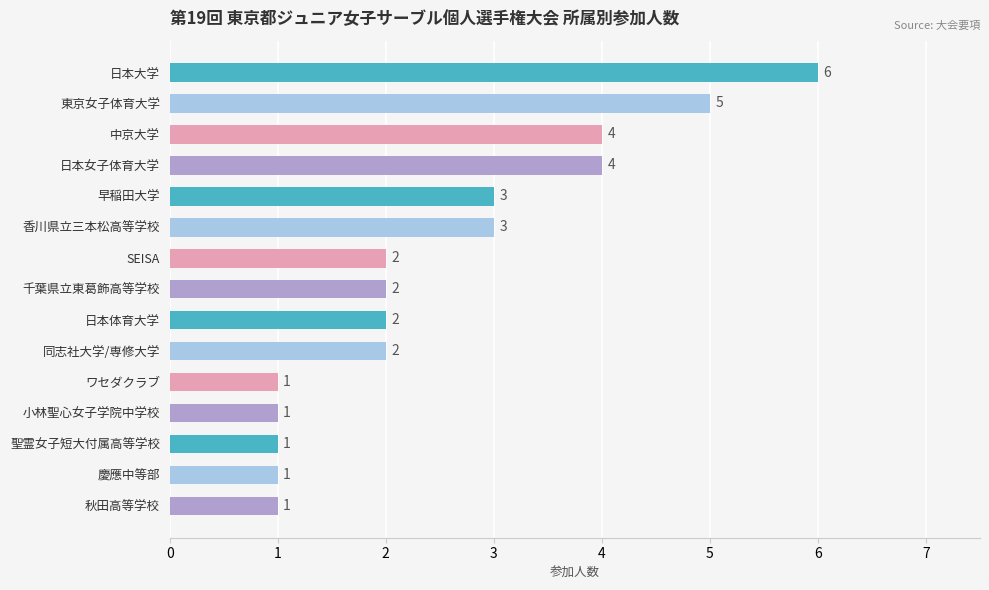

What is the smallest value displayed?

1